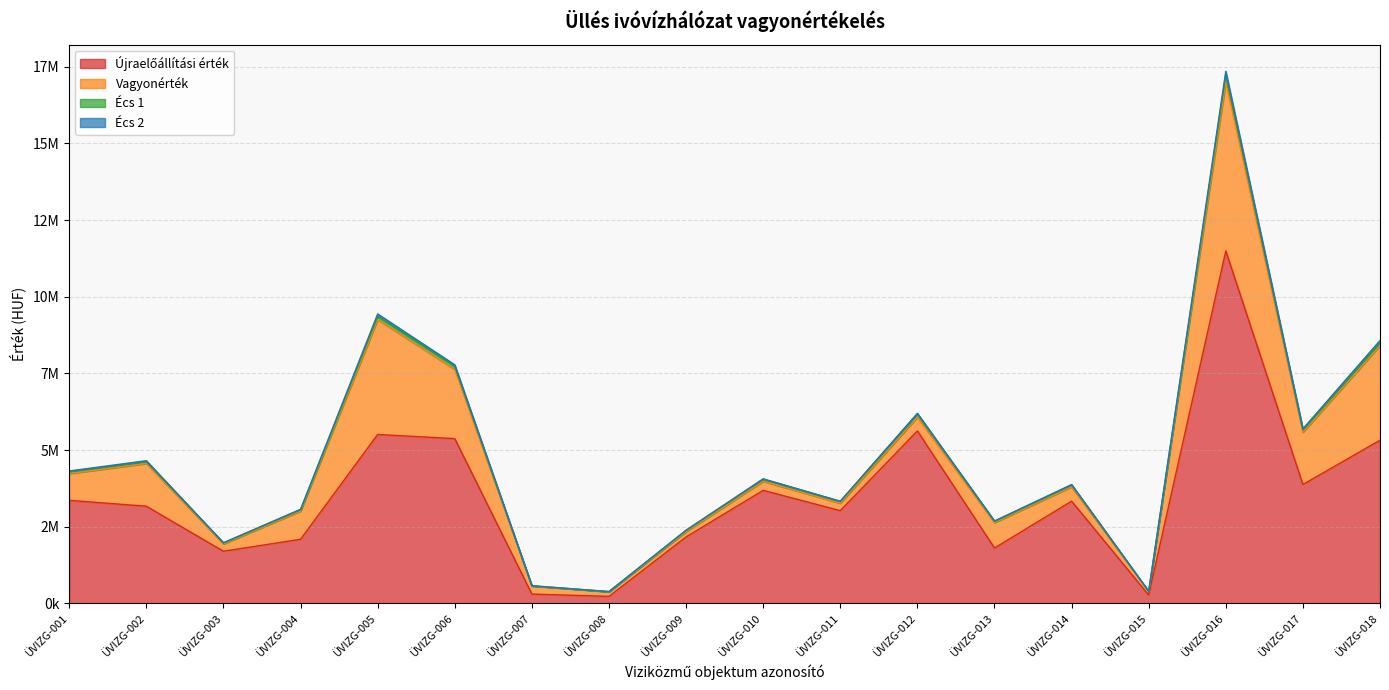

True or false: Újraelőállítási érték and Écs 1 intersect in this chart.

False